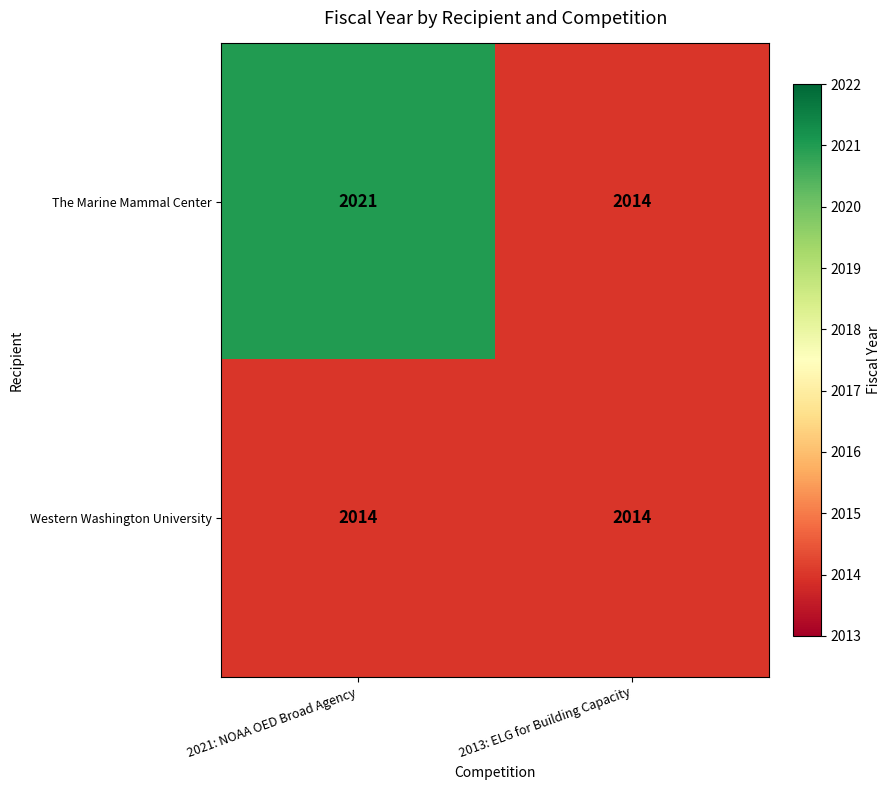

What is the difference between the highest and lowest values at 2021: NOAA OED Broad Agency?

7